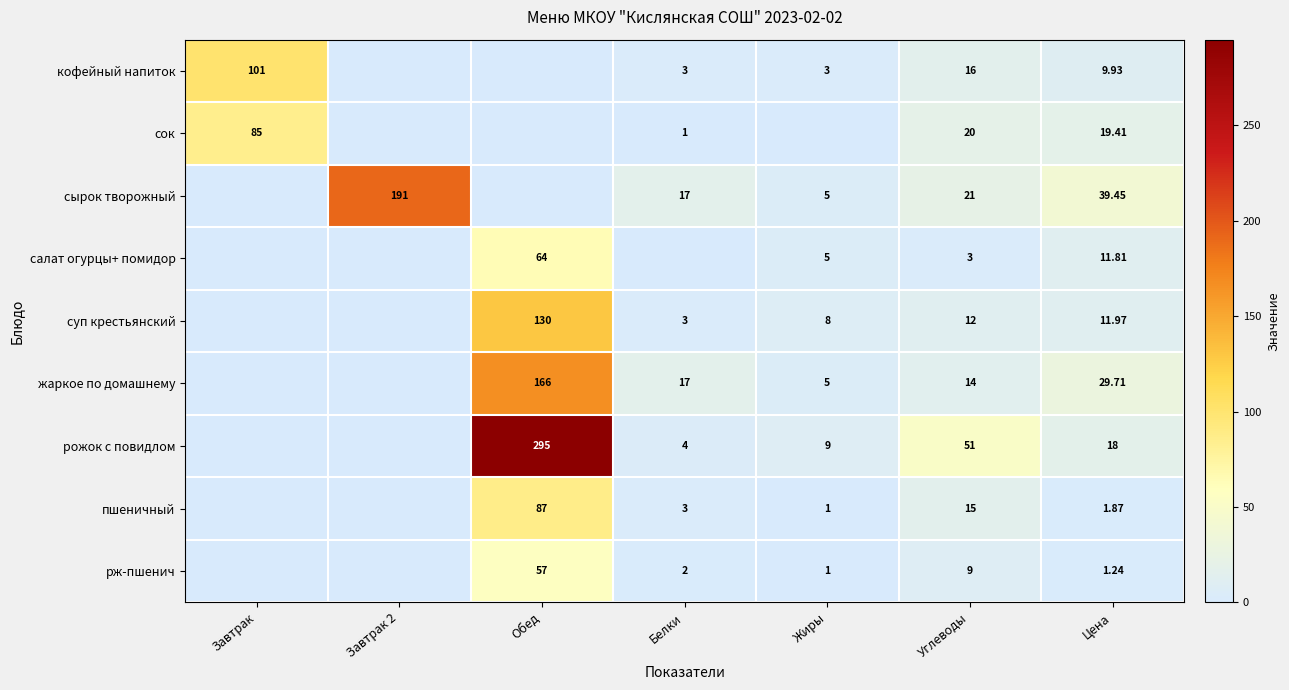

Is the value of пшеничный at Обед greater than the value of салат огурцы+ помидор at Цена?

Yes